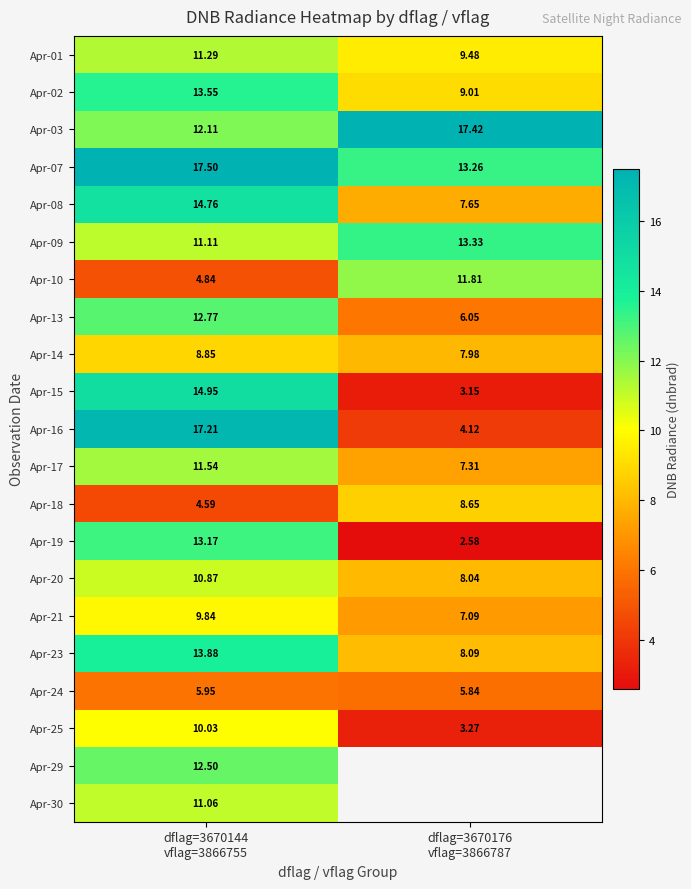

Is the value of Apr-30 at dflag=3670176 vflag=3866787 greater than the value of Apr-29 at dflag=3670144 vflag=3866755?

No